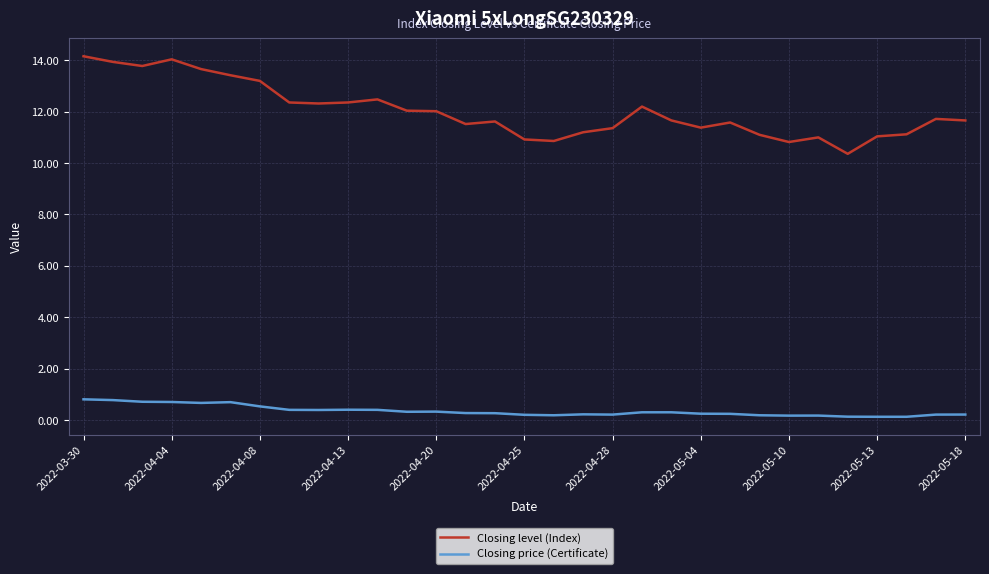

True or false: Closing price (Certificate) and Closing level (Index) intersect in this chart.

False